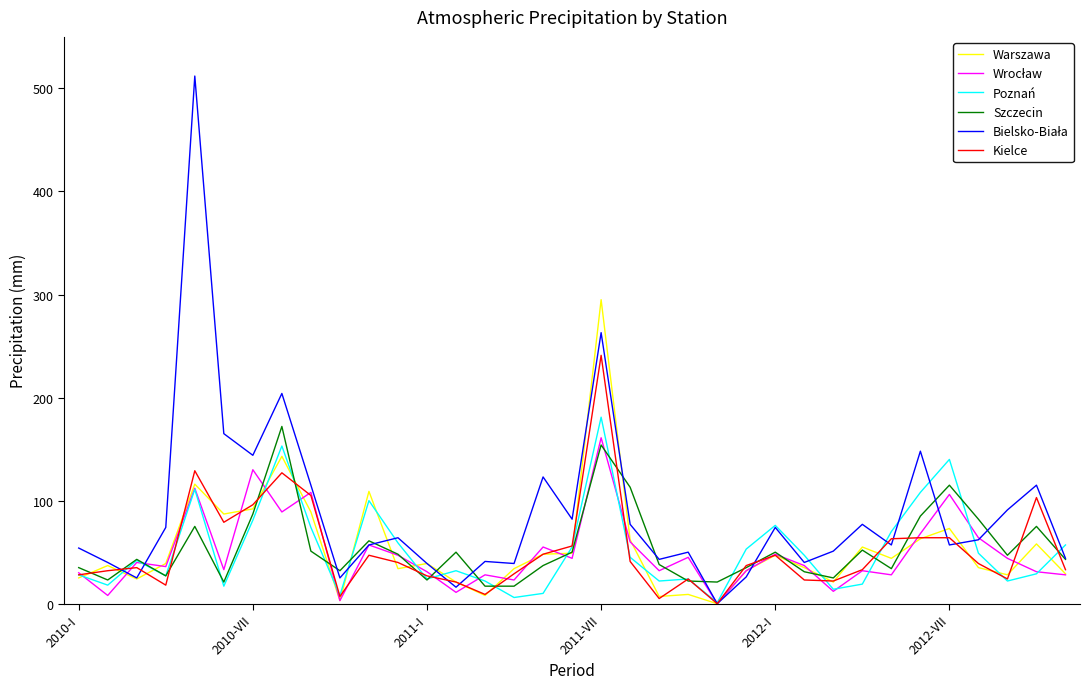

What is the maximum value shown in the chart?

512